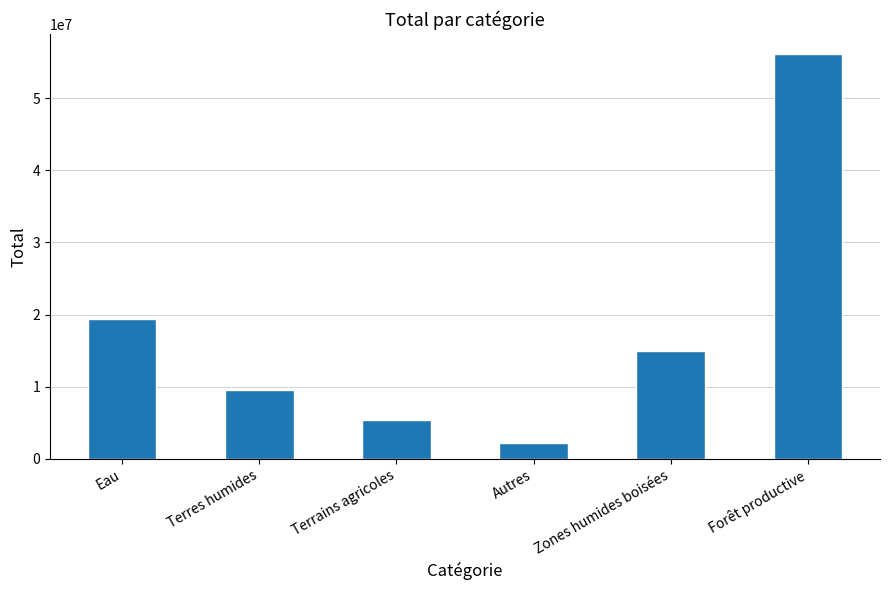

Are the bars horizontal?

No